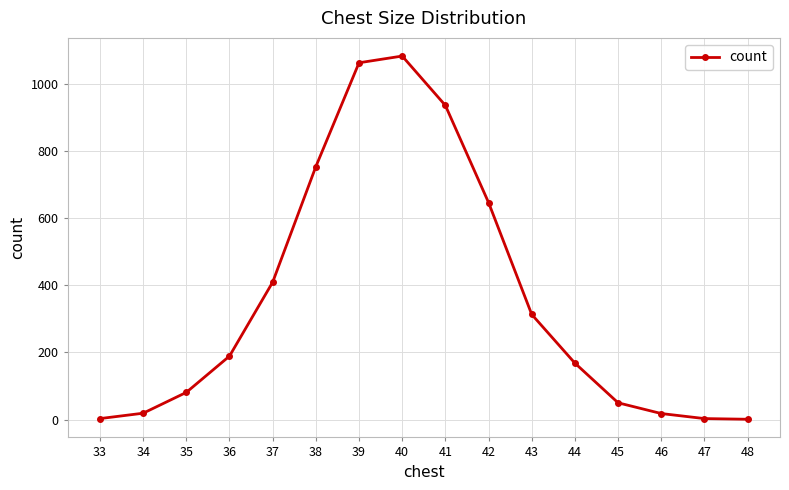

What is the difference between the second highest and minimum values?

1061